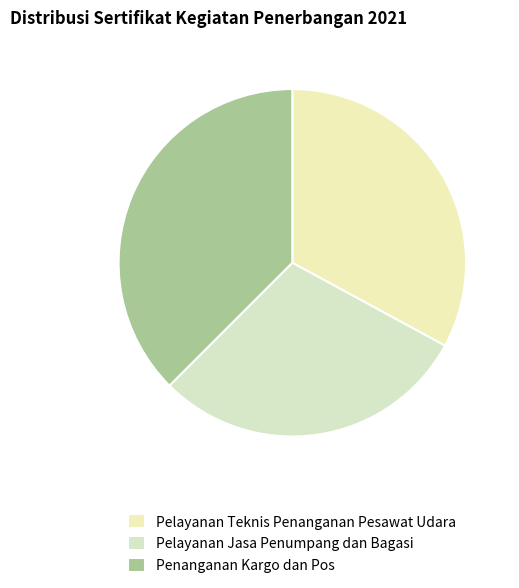

What is the largest slice in the pie chart?

Penanganan Kargo dan Pos